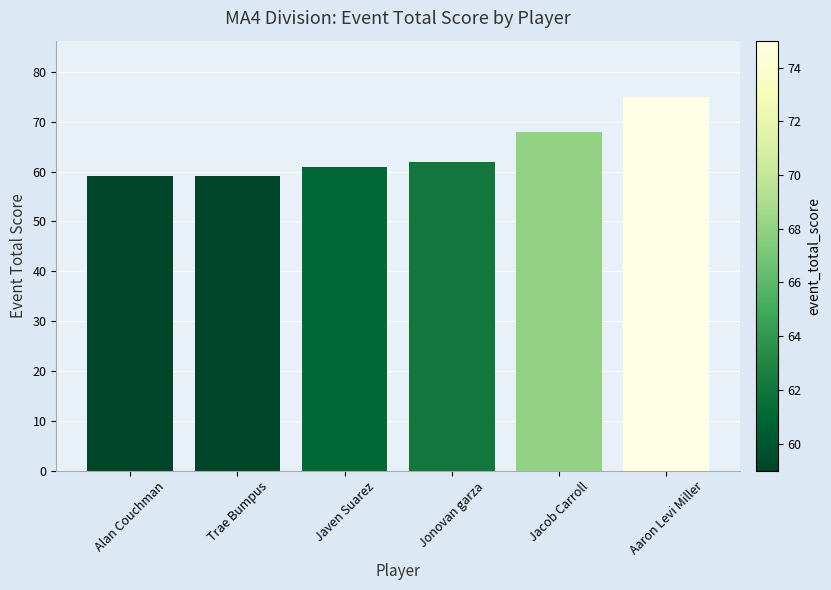

What is the minimum value shown in the chart?

59